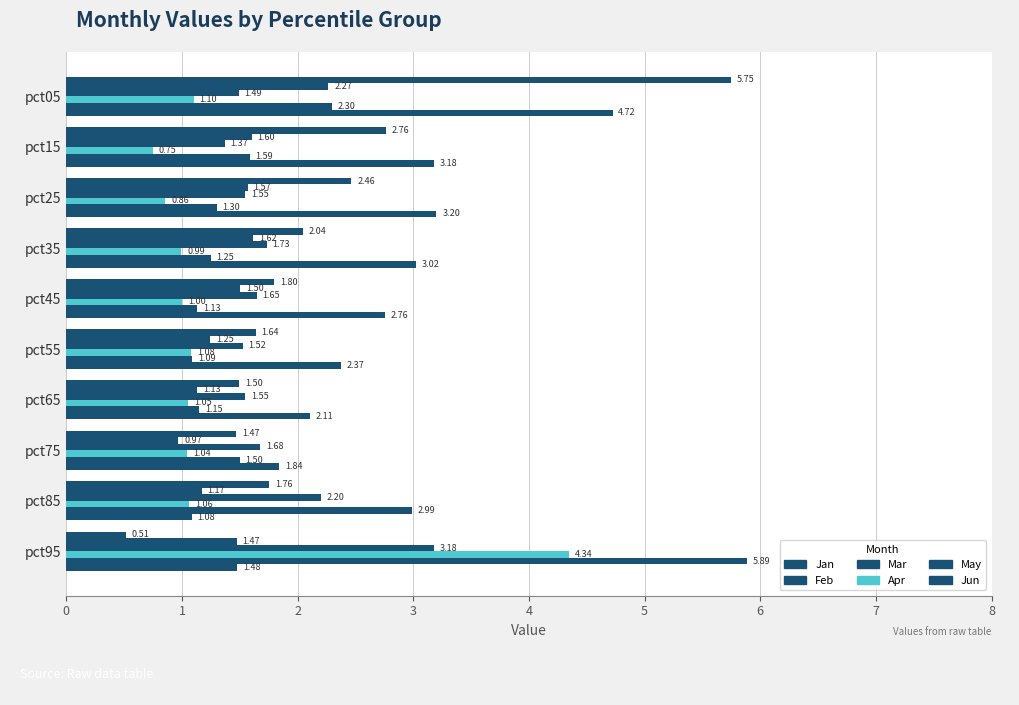

Reading left to right, list all the values displayed in this chart.

Jan: 5.7	2.8	2.5	2.0	1.8	1.6	1.5	1.5	1.8	0.5
Feb: 2.3	1.6	1.6	1.6	1.5	1.2	1.1	1.0	1.2	1.5
Mar: 1.5	1.4	1.5	1.7	1.6	1.5	1.5	1.7	2.2	3.2
Apr: 1.1	0.8	0.9	1.0	1.0	1.1	1.1	1.0	1.1	4.3
May: 2.3	1.6	1.3	1.2	1.1	1.1	1.1	1.5	3.0	5.9
Jun: 4.7	3.2	3.2	3.0	2.8	2.4	2.1	1.8	1.1	1.5